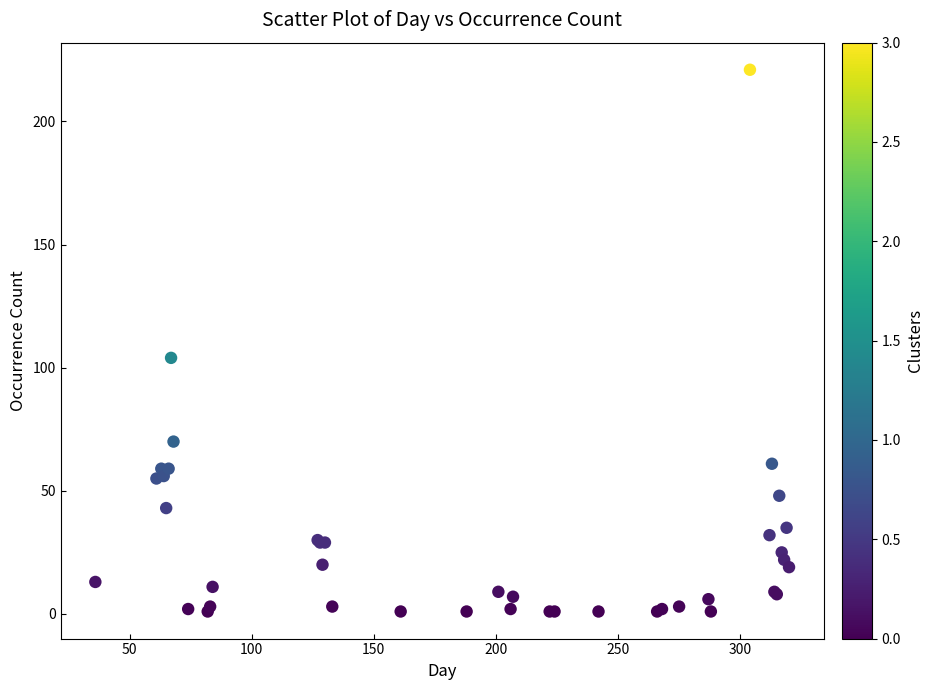

What Y value in the scatter plot is closest to 111?

104